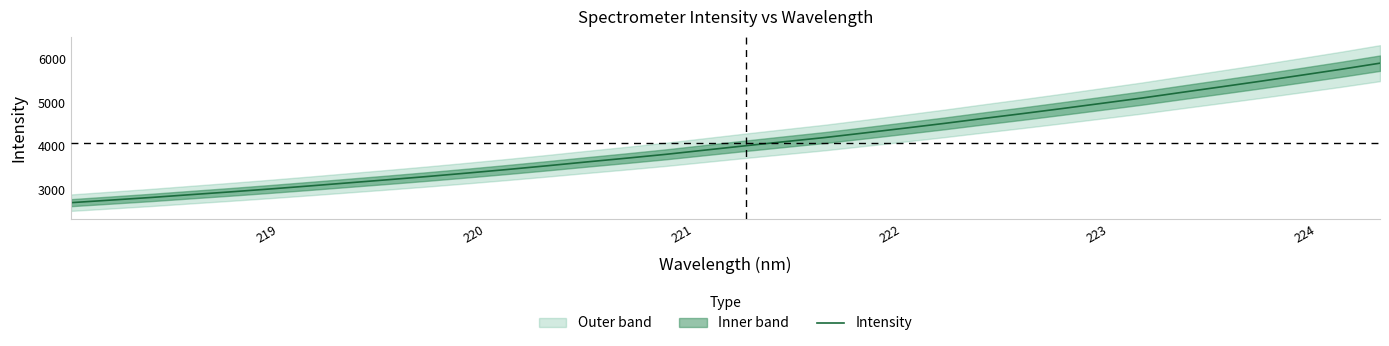

What is the maximum value for Intensity?

5911.7